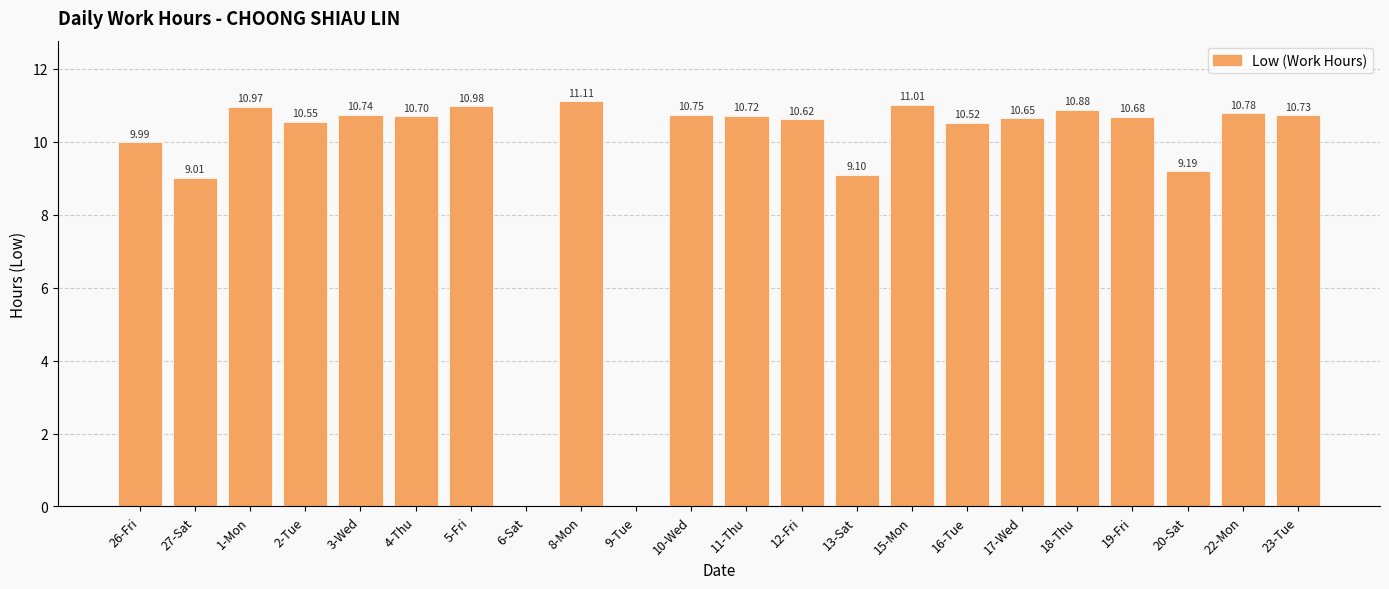

How many values are above zero?

20